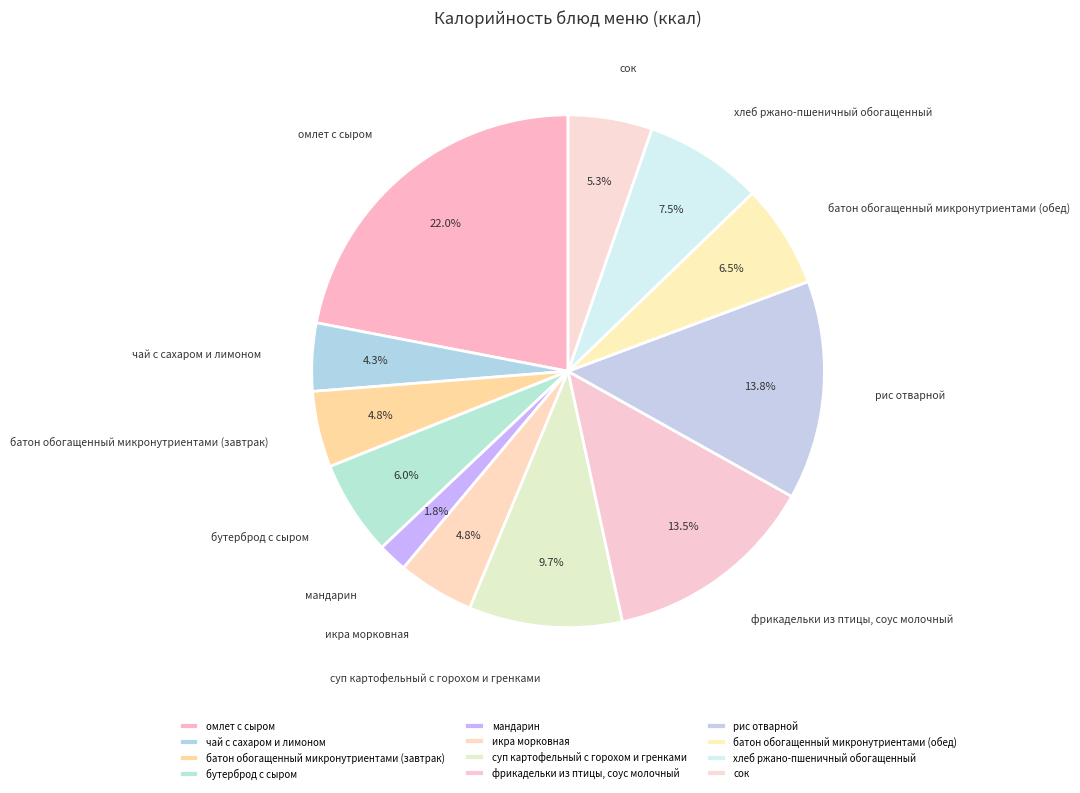

Is it true that чай с сахаром и лимоном is 18% of the pie?

False